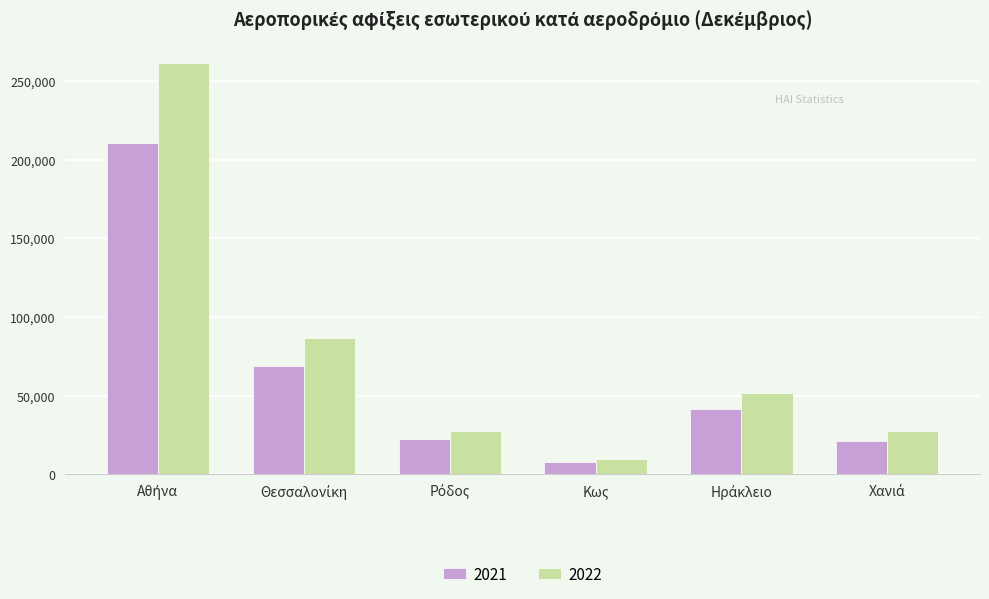

Which series has the widest spread of values?

2022